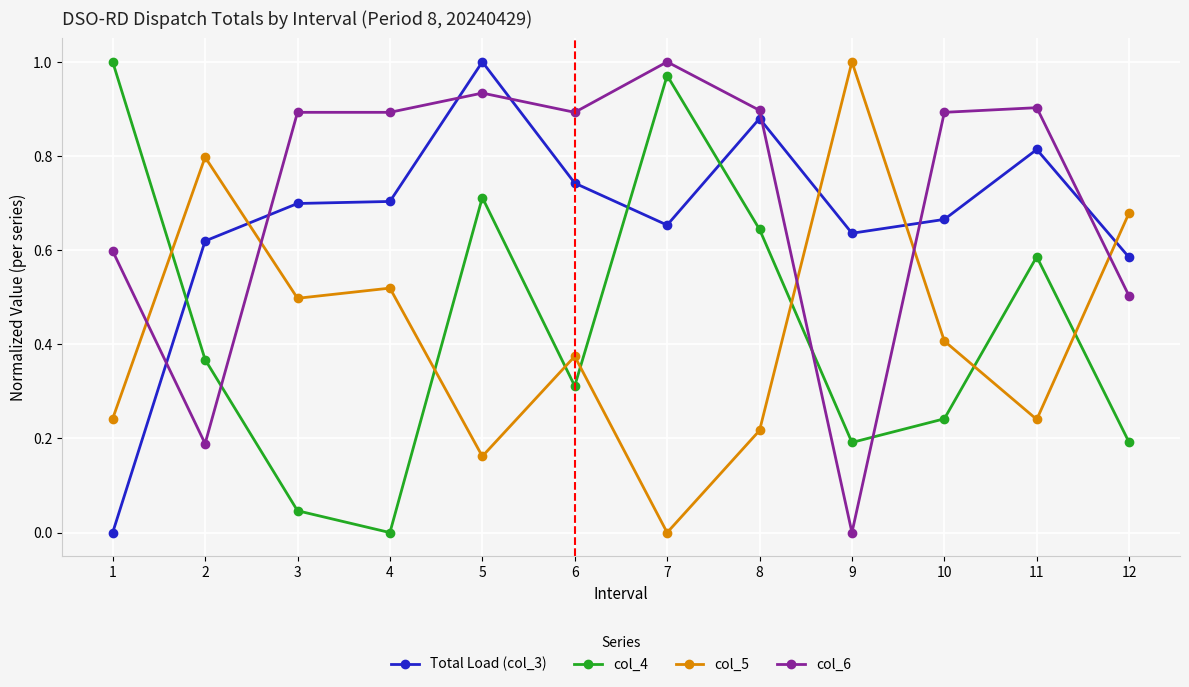

How many positive values does the col_6 series have?

11